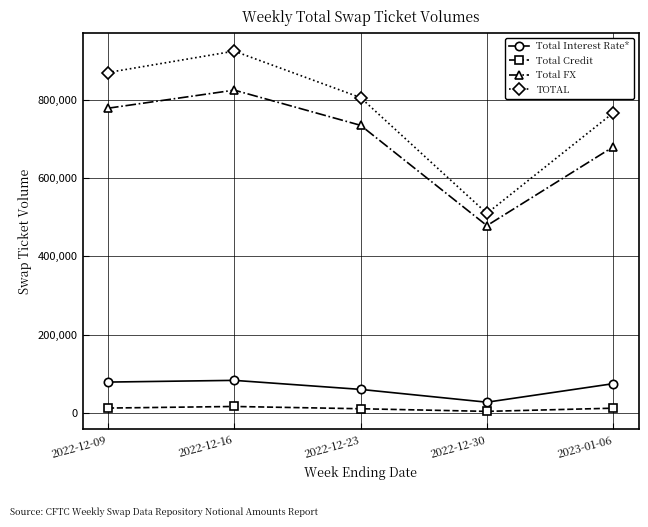

How many interior local peaks does the Total Credit series have?

1